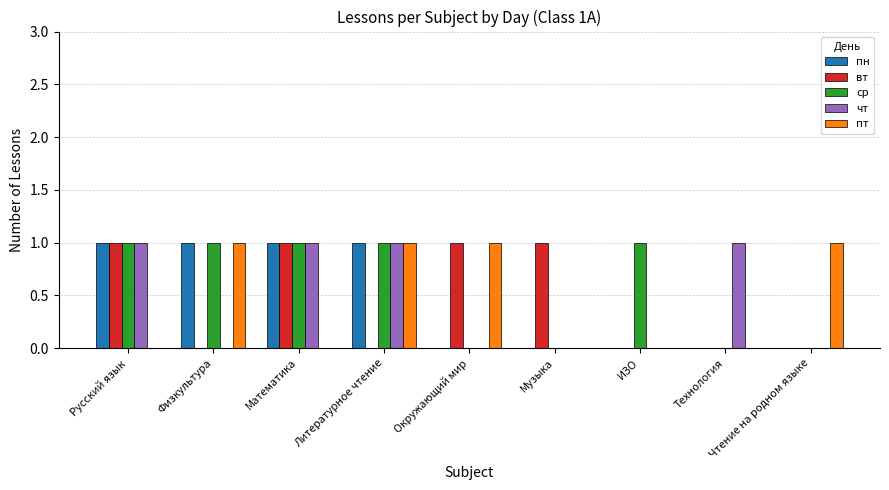

The value of пн at Технология is 1. True or false?

False